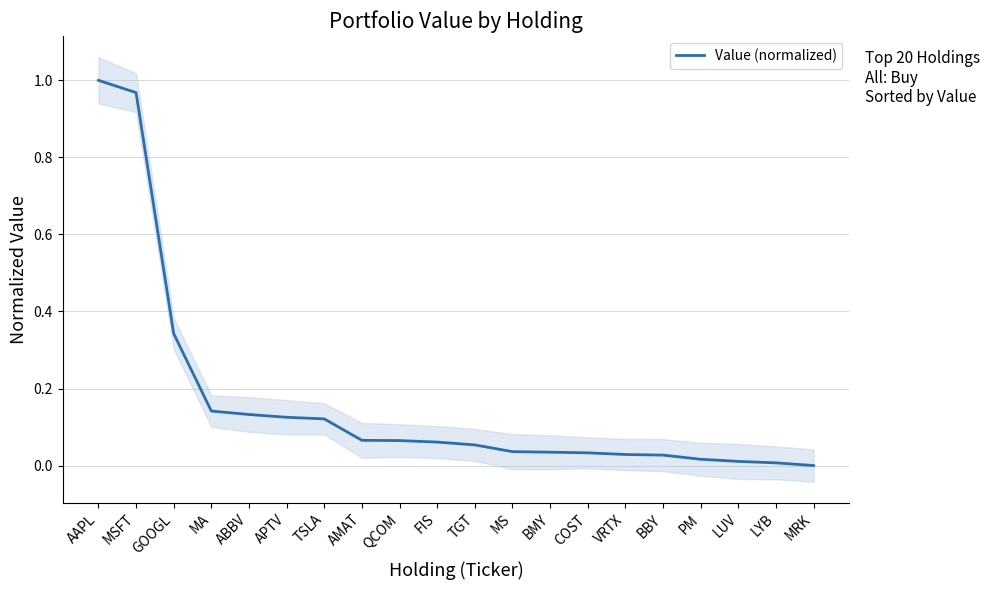

What is the label of the 15th point from the left?

VRTX